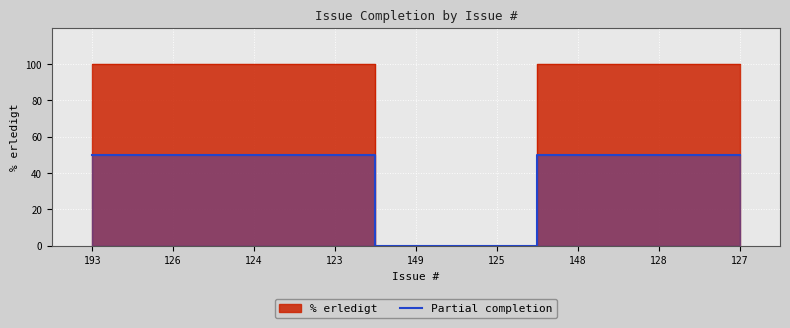

Rank the categories by value from highest to lowest.

193, 126, 124, 123, 148, 128, 127, 149, 125